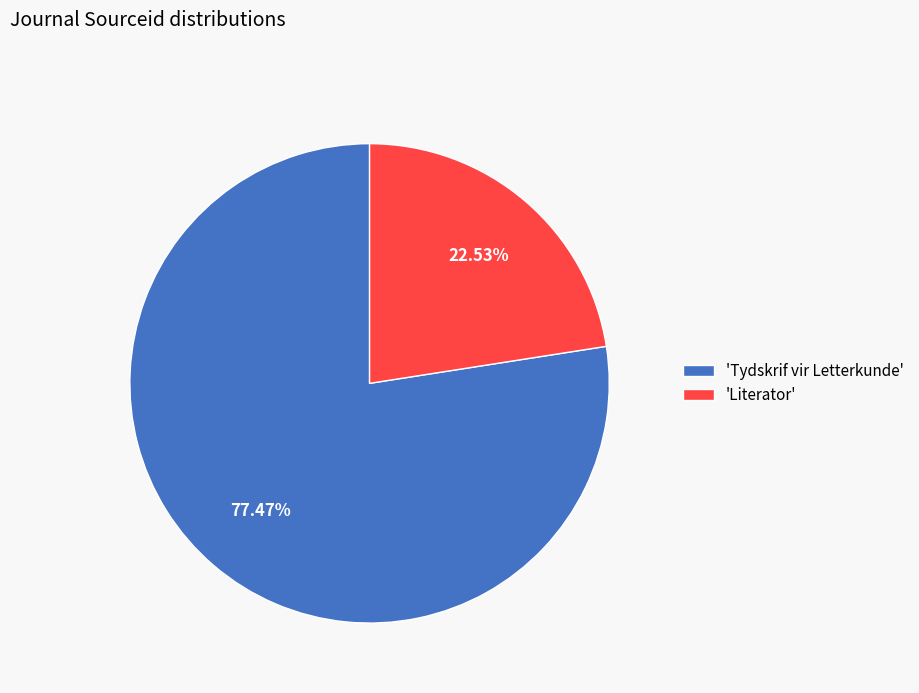

Does 'Tydskrif vir Letterkunde' represent more than half of the total?

Yes